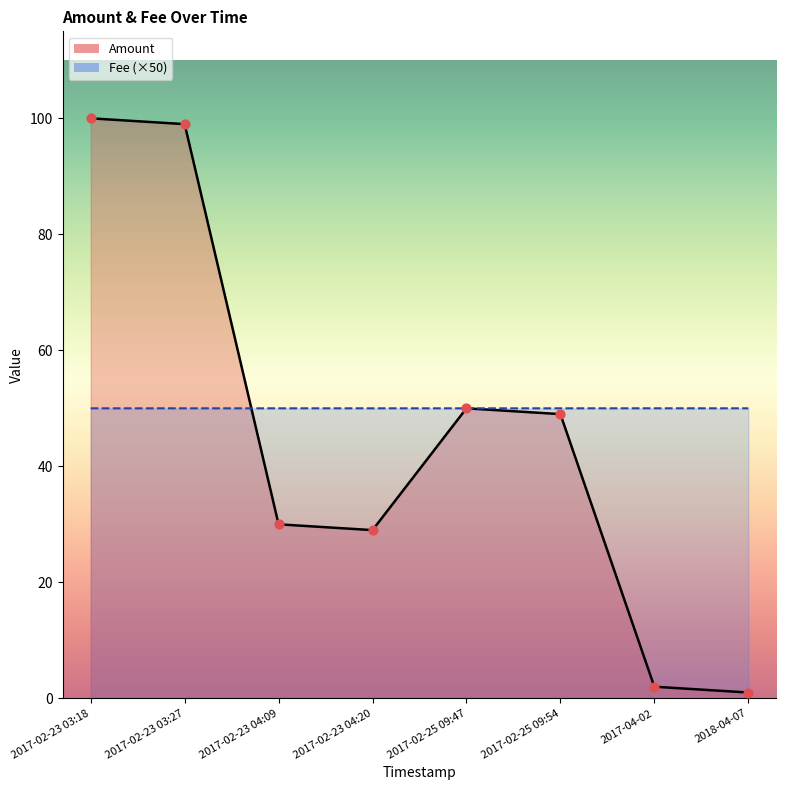

Which series has the largest total across all categories?

Fee (×50)